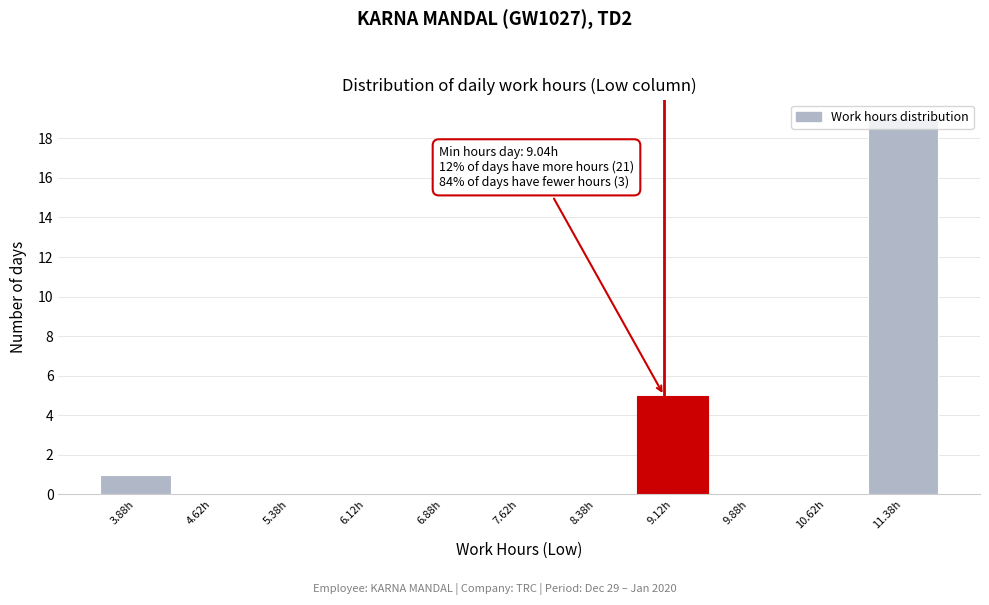

Over which range of the x-axis is the bar tallest?

11.00 to 11.75